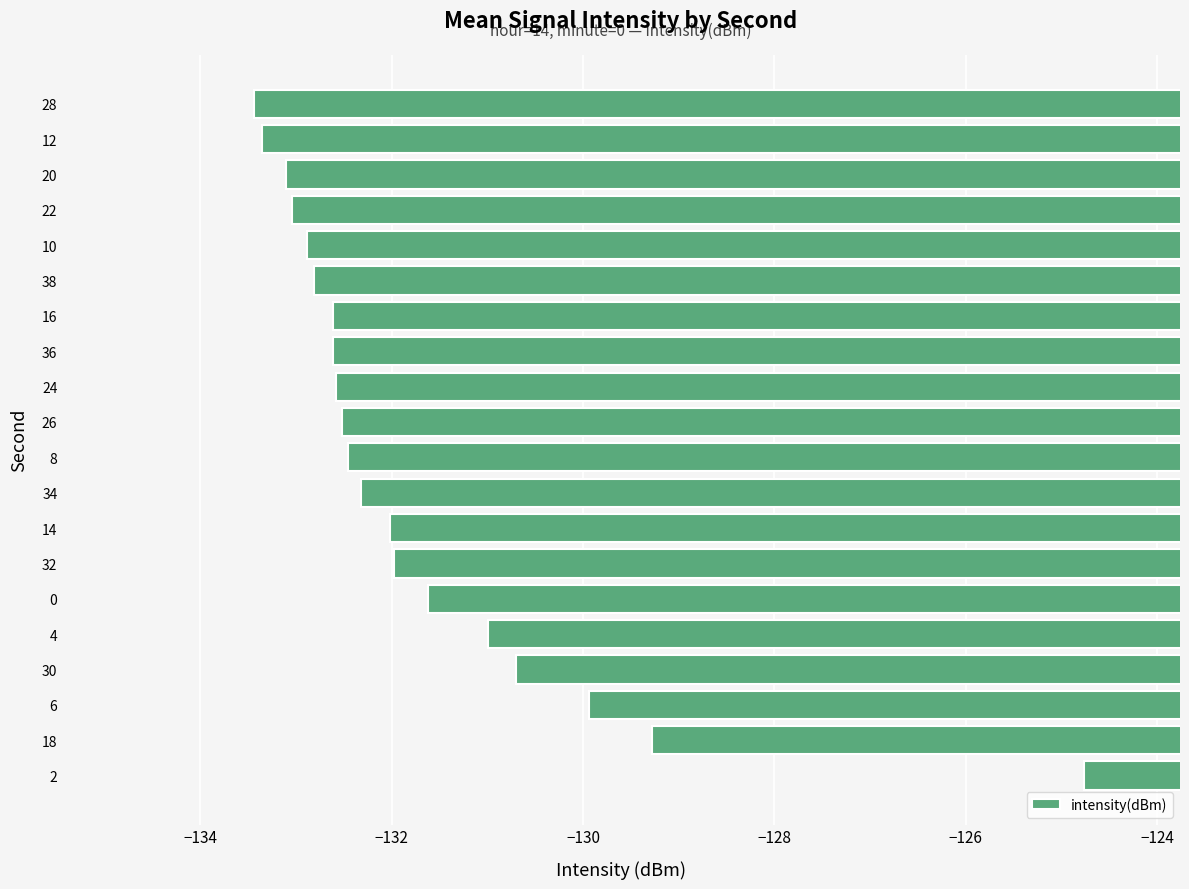

Which has a higher value, 26 or 18?

18